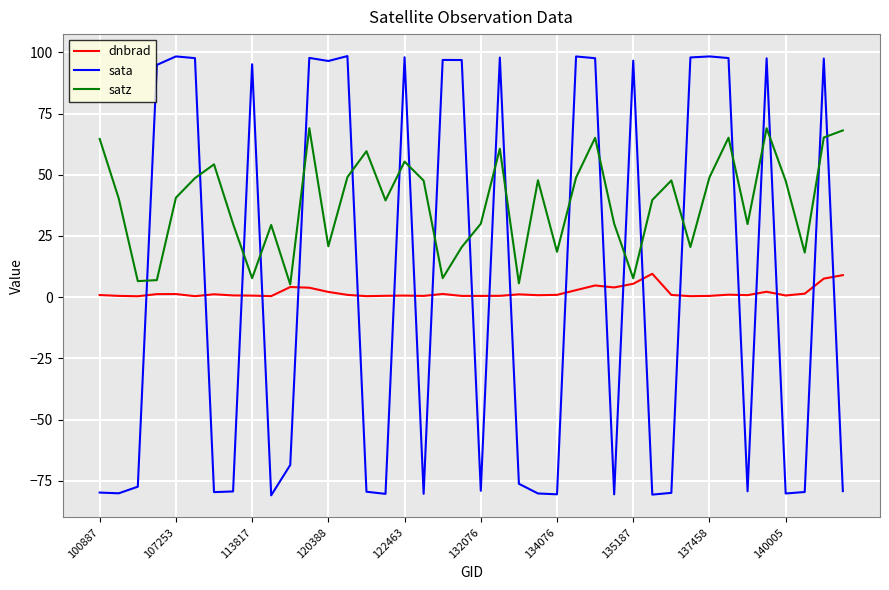

What is the minimum value shown in the chart?

-80.9